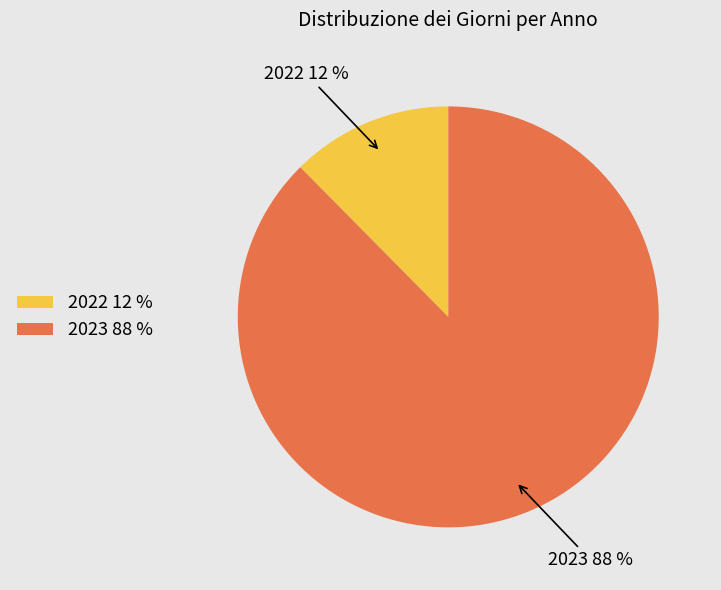

Does any single category account for the majority?

Yes